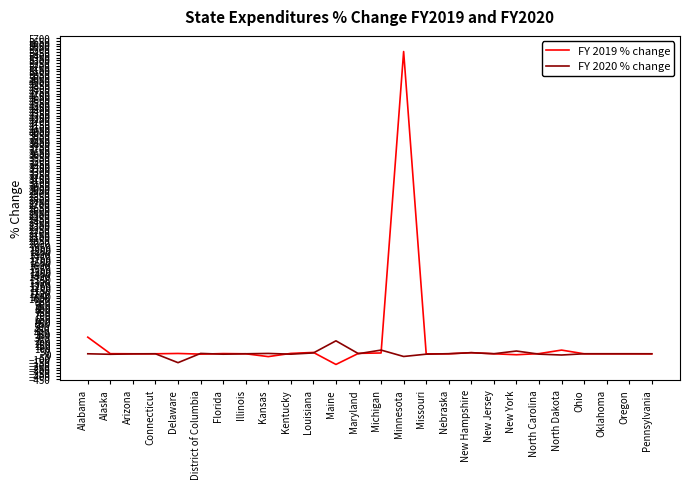

Which series has the largest total across all categories?

FY 2019 % change